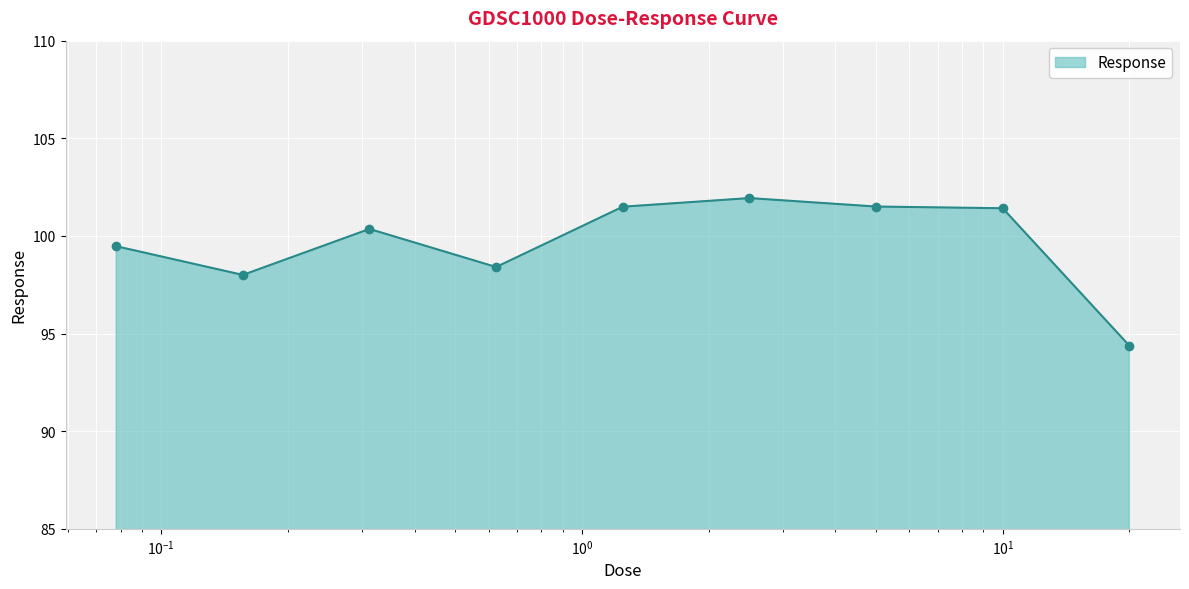

What is the smallest value displayed?

94.4